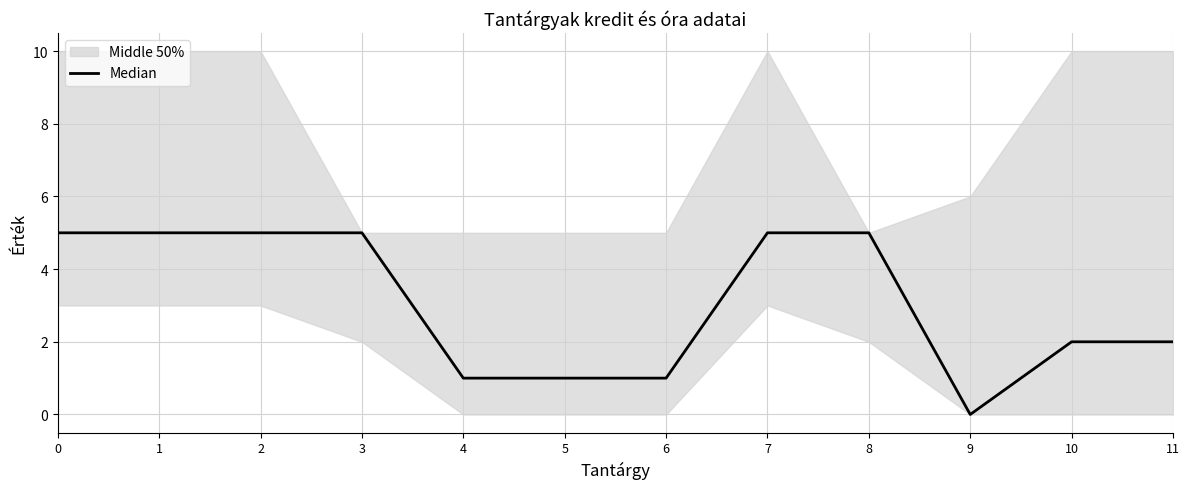

What is the average value?

3